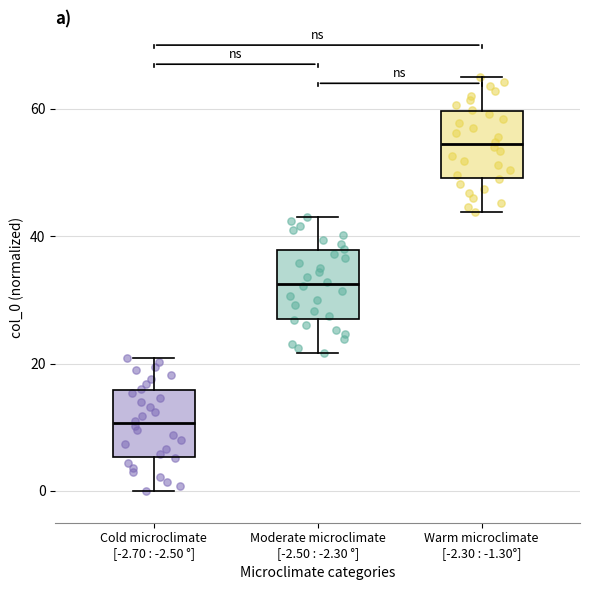

Reading left to right, read every box against the y-axis: the position of its median line, the range the box covers, and the ends of its whiskers. The values are not printed on the chart, so give them approximately, as read against the axis.

Cold microclimate [-2.70 : -2.50 °]: median 10, box 6 to 16, whiskers 0 to 20
Moderate microclimate [-2.50 : -2.30 °]: median 32, box 26 to 38, whiskers 22 to 44
Warm microclimate [-2.30 : -1.30°]: median 54, box 50 to 60, whiskers 44 to 66